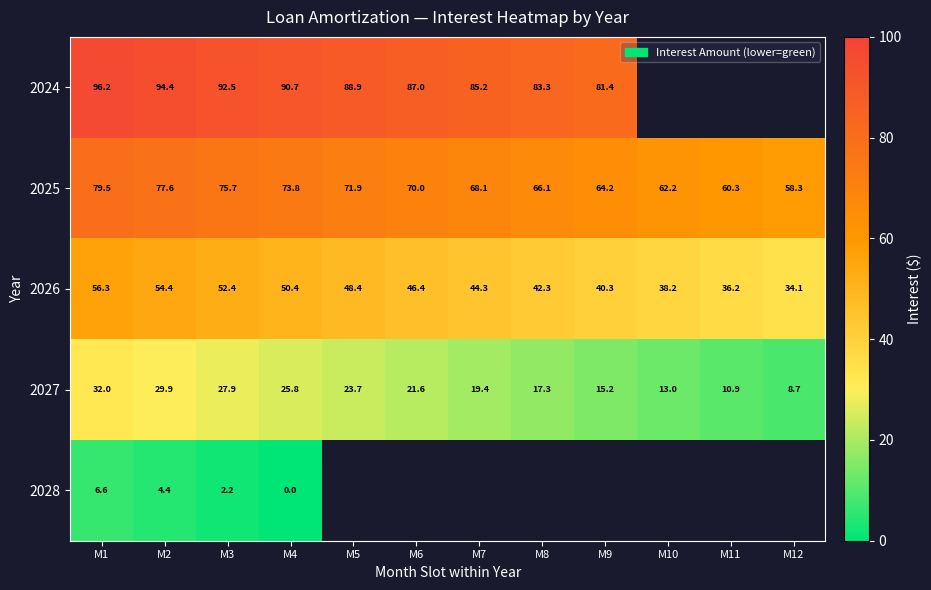

Which has a higher value, M9 or M1?

M1